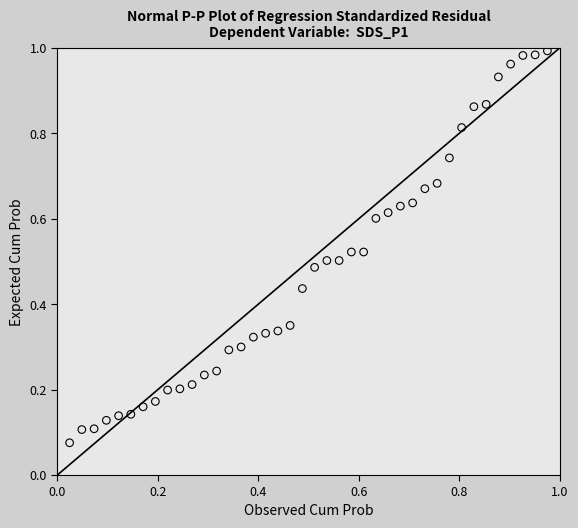

Count the number of points in this scatter plot.

40